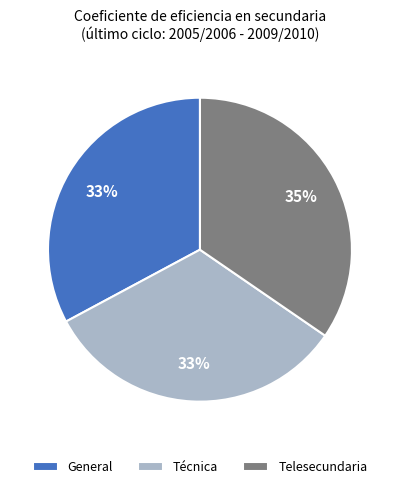

How many slices are in this pie chart?

3